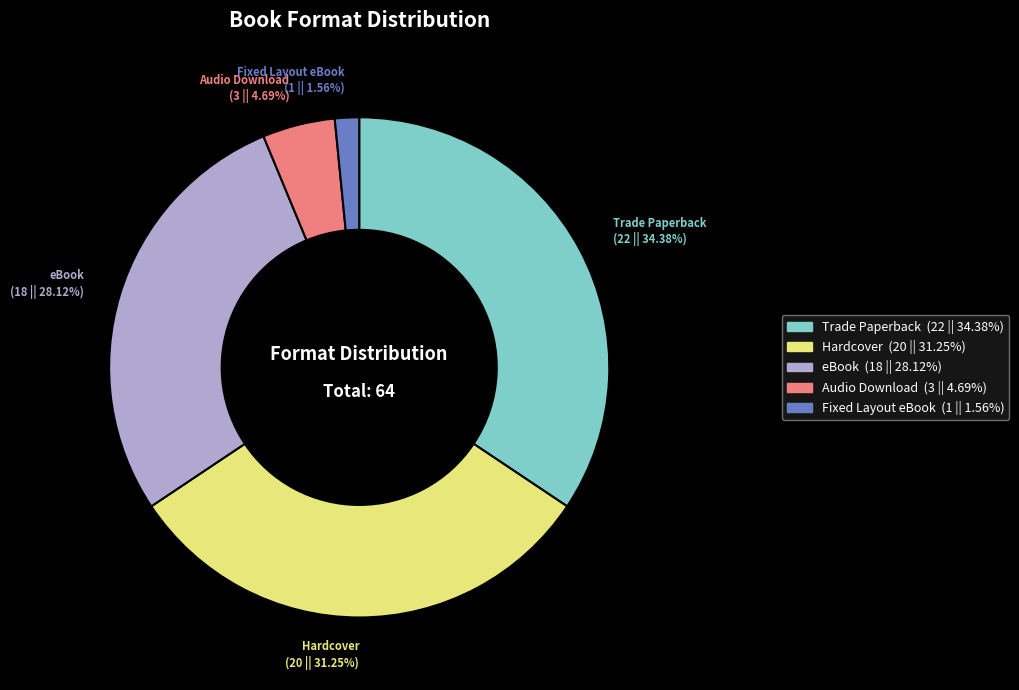

Is there any slice that represents more than half of the pie?

No